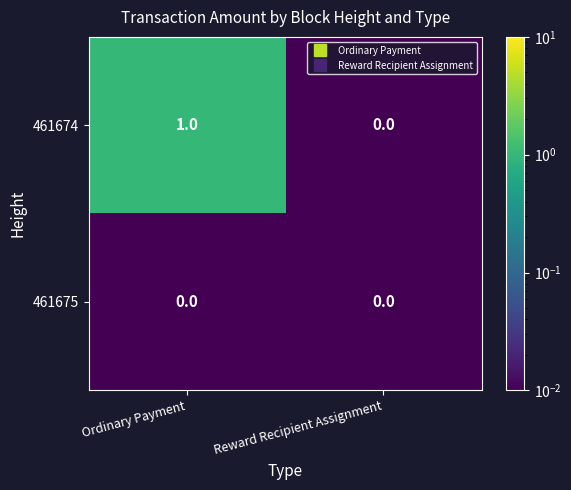

Reading left to right, transcribe all the data shown in this chart.

461674: 1	0
461675: 0	0